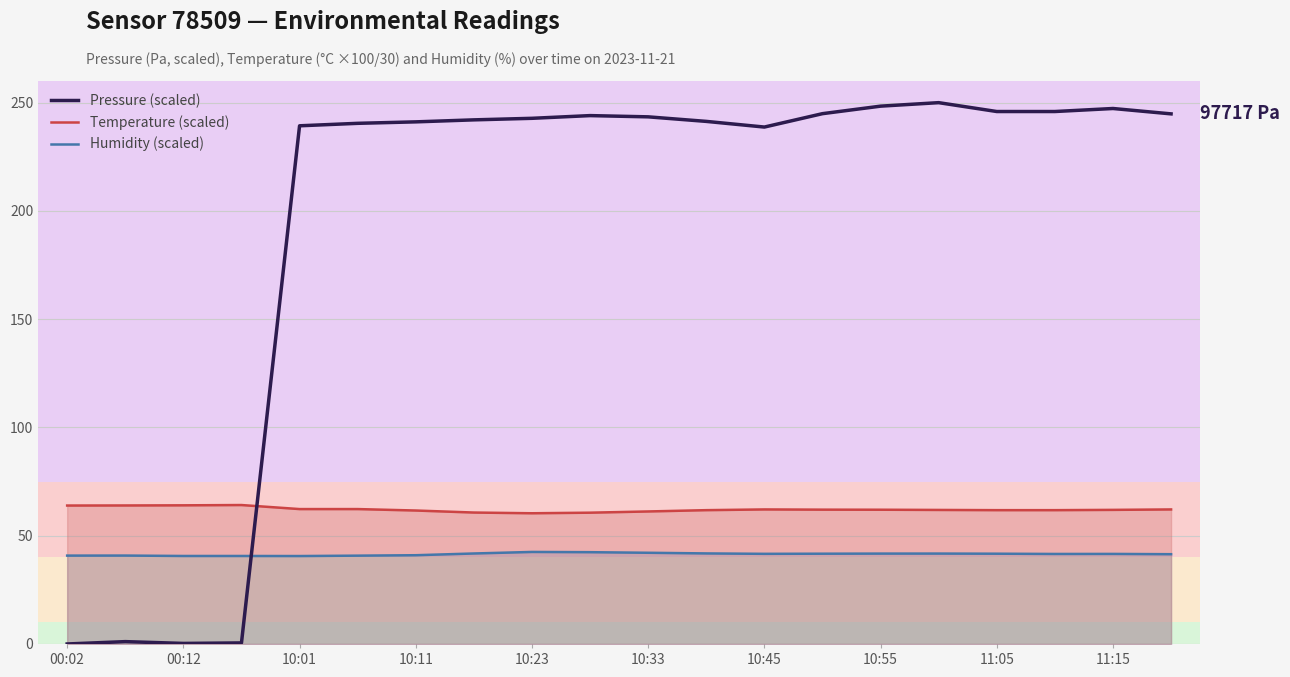

True or false: Pressure (scaled) has a value of 250.0 at 15.

True